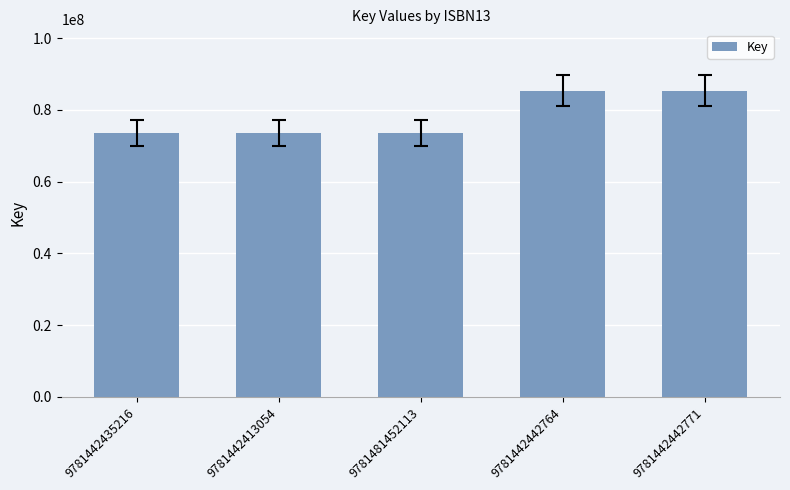

What position from the right is 9781442442771?

1